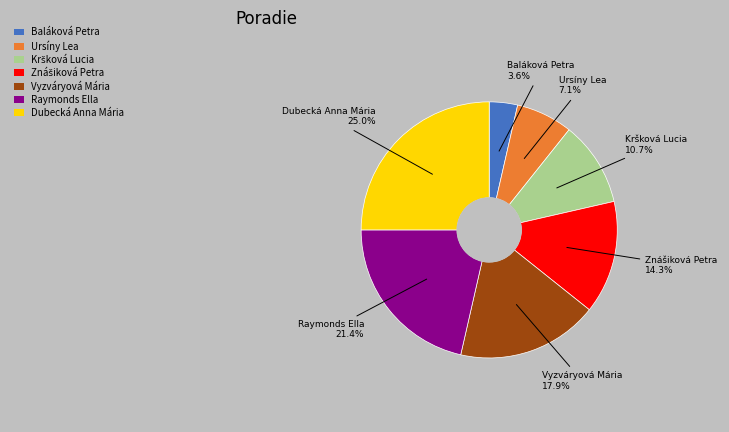

What percentage is the Ursíny Lea slice, to the nearest percent?

7%